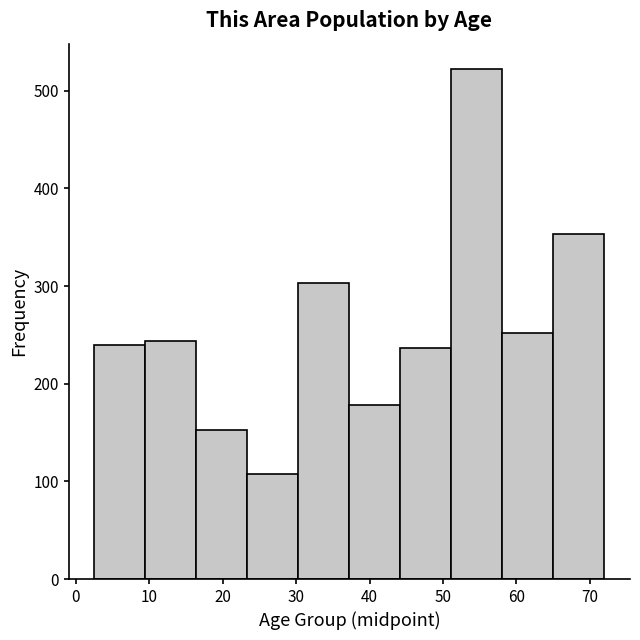

Reading left to right, list every bar in this chart as the range it spans on the x-axis followed by its height. Neither the bar edges nor the heights are printed on the chart, so give them approximately, as read against the axes.

3 to 9: 240
9 to 16: 240
16 to 23: 150
23 to 30: 110
30 to 37: 300
37 to 44: 180
44 to 51: 240
51 to 58: 520
58 to 65: 250
65 to 72: 350